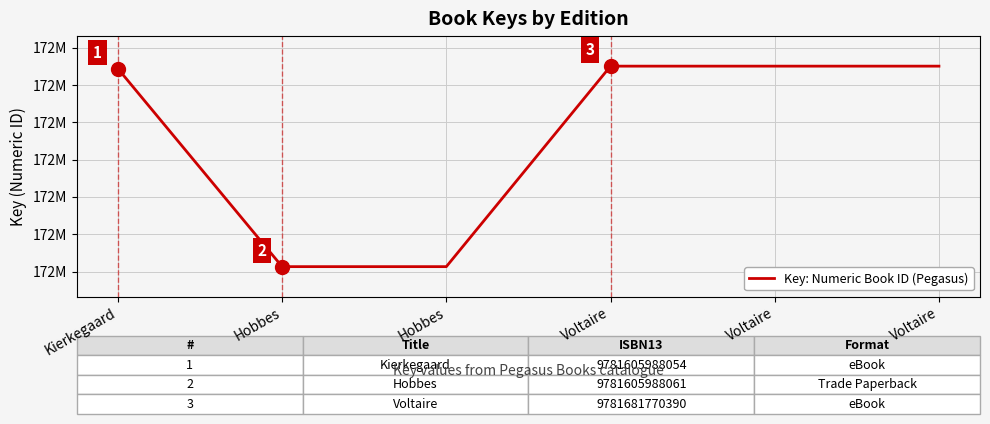

What is the difference between the maximum and second lowest values?

107456